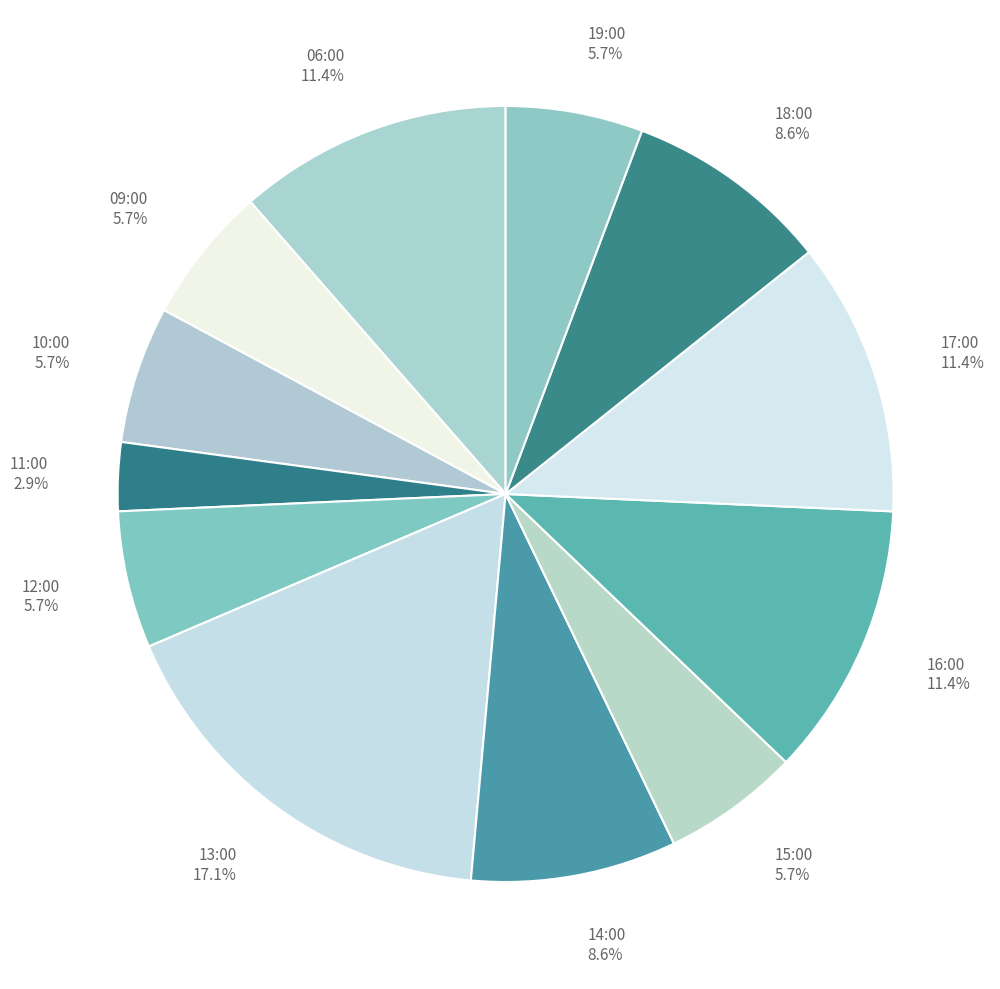

Between 09:00 and 17:00, which is larger?

17:00